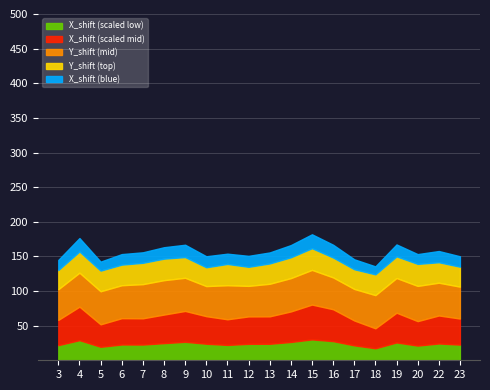

What is the total value across all series at 18?

135.6